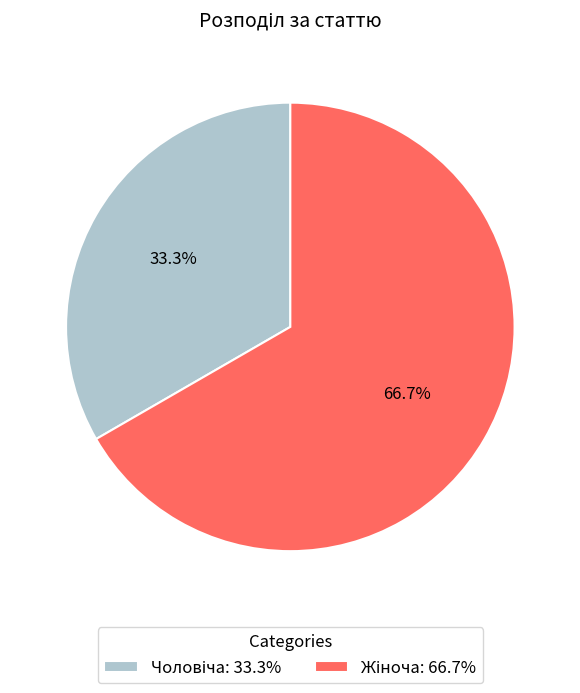

Does any single category account for the majority?

Yes